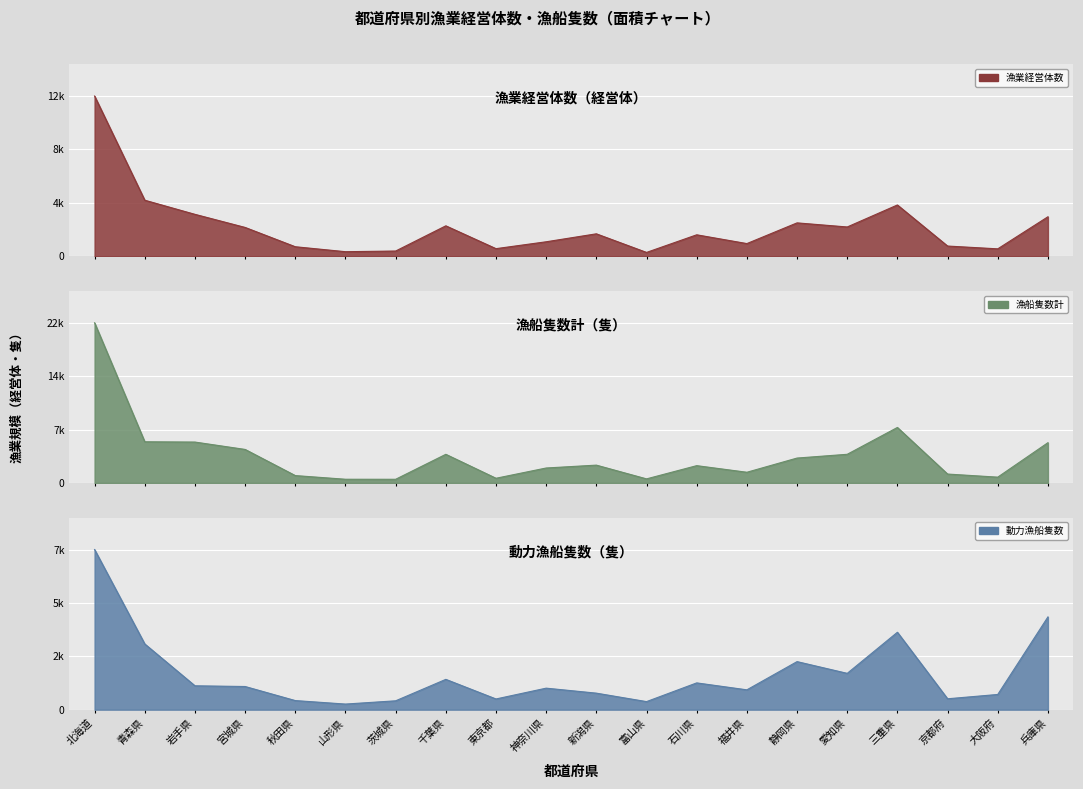

What is the label of the 10th point from the left?

神奈川県